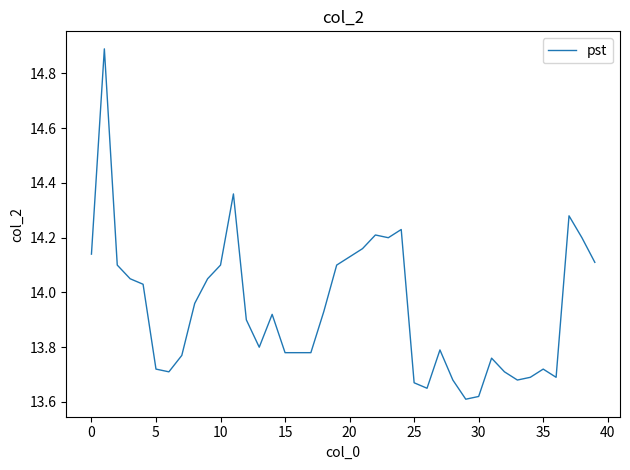

What is the maximum value shown in the chart?

14.9